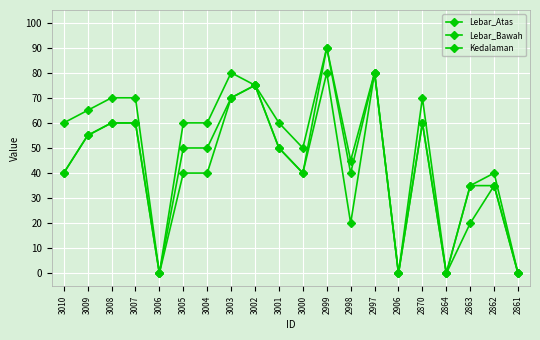

What is the value of the Lebar_Atas point at the 6th from the left?

60